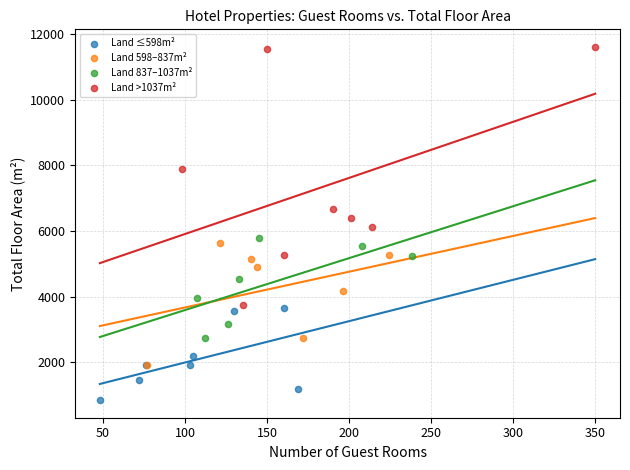

Which series contains the highest Y value?

Land >1037m²